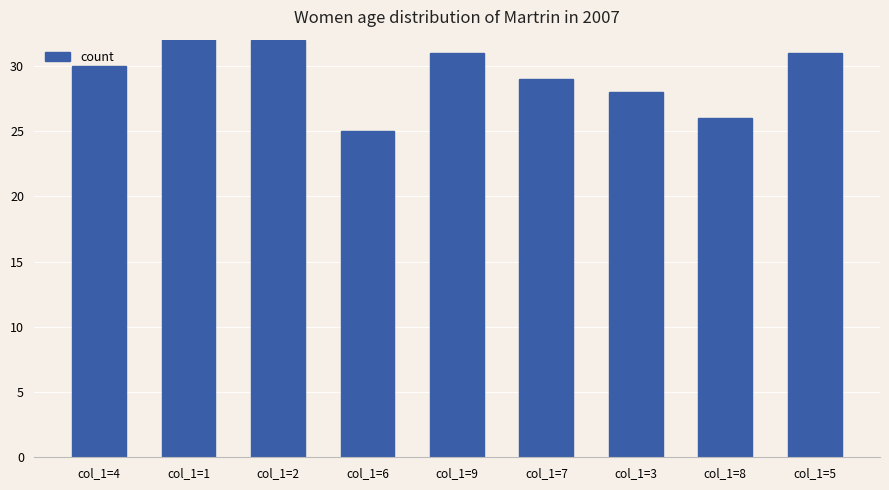

What is the value of the 7th bar from the left?

28